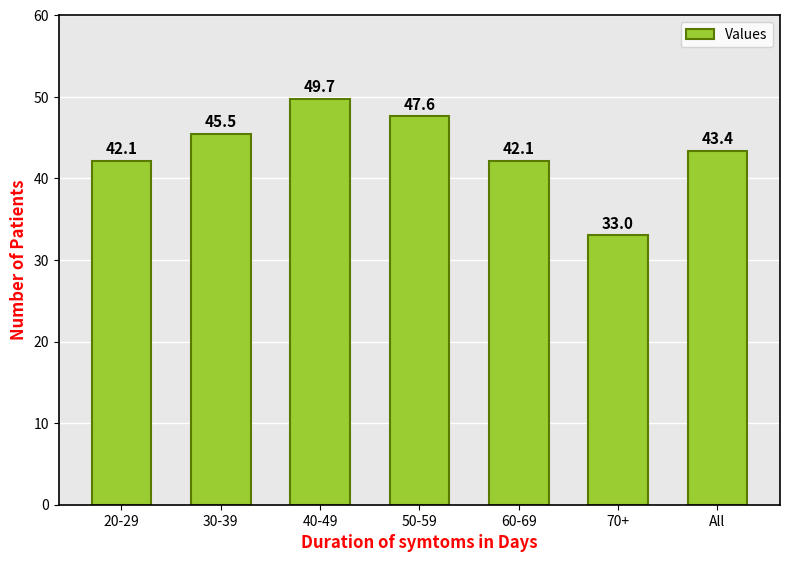

Does the chart contain any negative values?

No